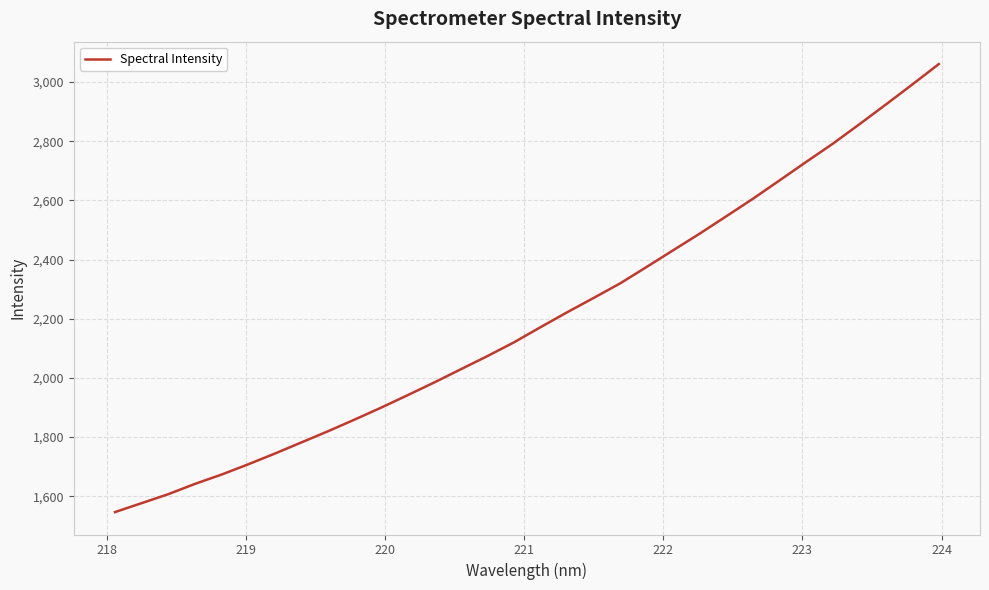

What is the minimum value shown in the chart?

1546.5